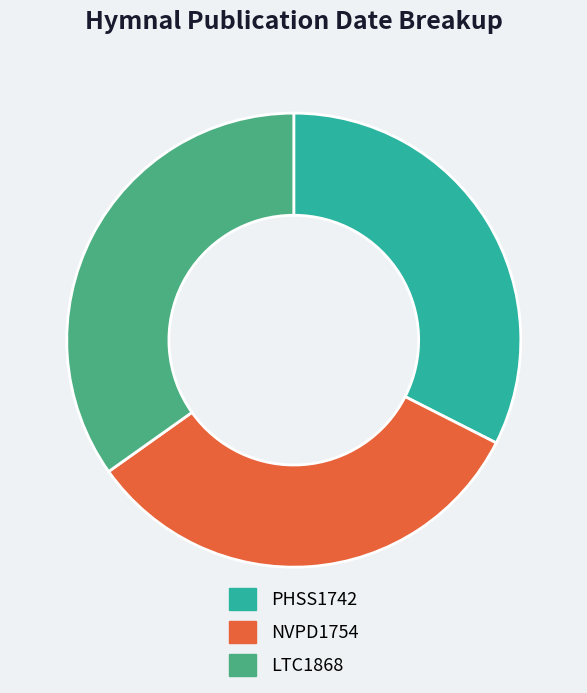

Count the number of slices in the pie.

3